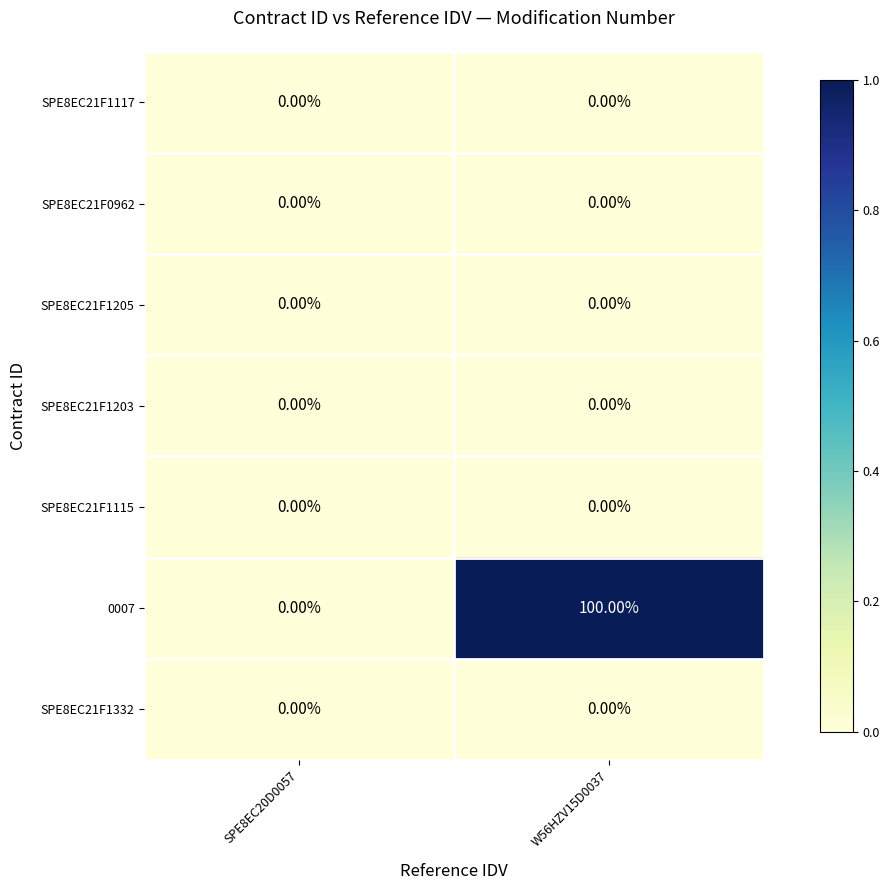

Which series has the largest total across all categories?

0007